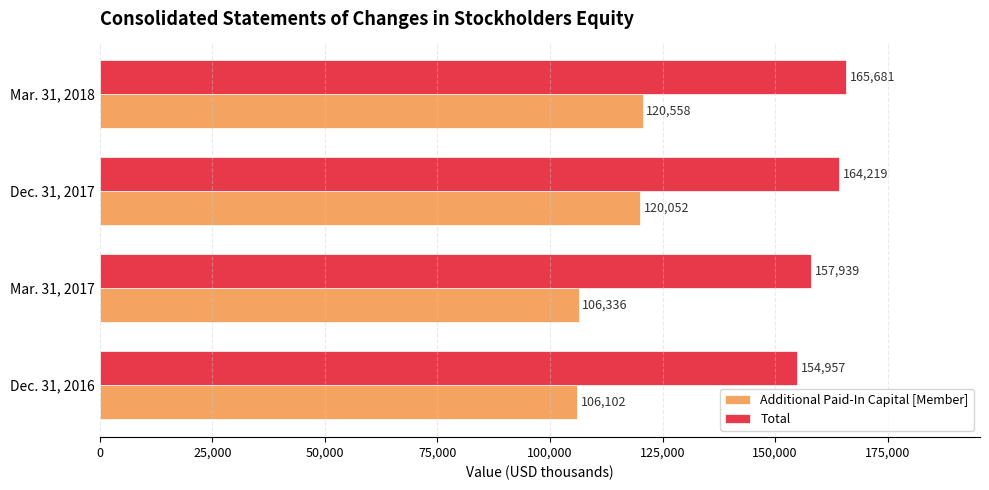

How many data points does each series have?

4